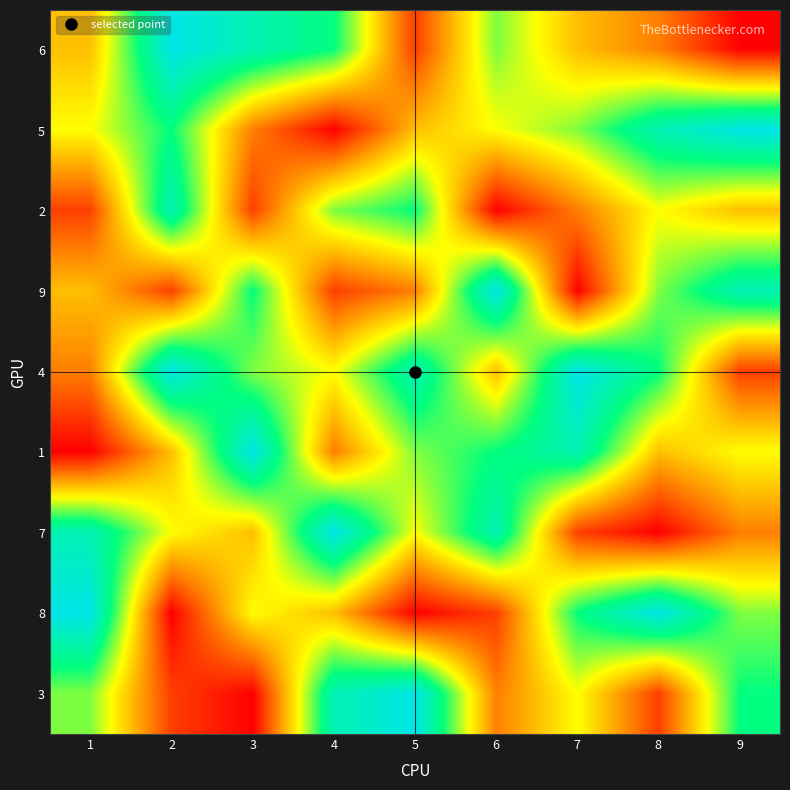

Reading left to right, transcribe all the data shown in this chart.

6: 1=4	2=9	3=8	4=7	5=2	6=6	7=4	8=3	9=1
5: 1=5	2=7	3=3	4=1	5=4	6=5	7=6	8=8	9=9
2: 1=2	2=8	3=2	4=6	5=7	6=1	7=3	8=5	9=4
9: 1=4	2=2	3=7	4=2	5=3	6=9	7=1	8=6	9=8
4: 1=3	2=9	3=6	4=5	5=8	6=4	7=9	8=7	9=2
1: 1=1	2=4	3=9	4=3	5=6	6=7	7=8	8=4	9=5
7: 1=8	2=5	3=4	4=9	5=5	6=8	7=2	8=1	9=3
8: 1=9	2=1	3=5	4=4	5=1	6=2	7=7	8=9	9=6
3: 1=6	2=2	3=1	4=8	5=9	6=3	7=5	8=2	9=7